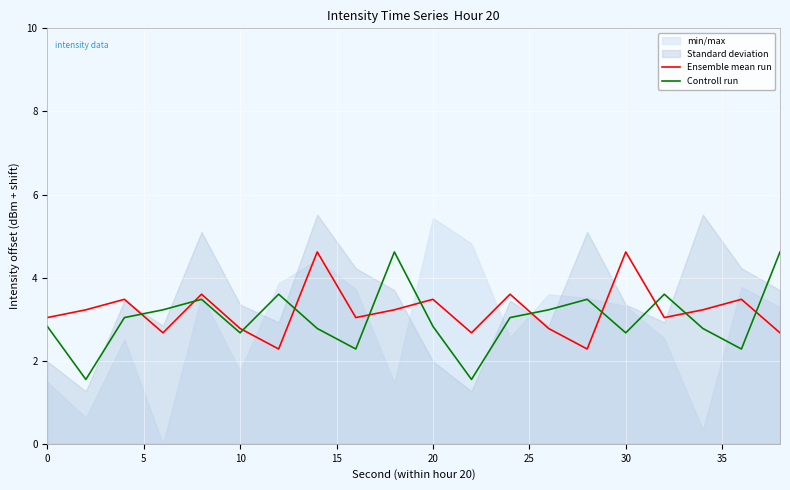

What is the difference between the maximum and minimum values in the Controll run series?

3.1